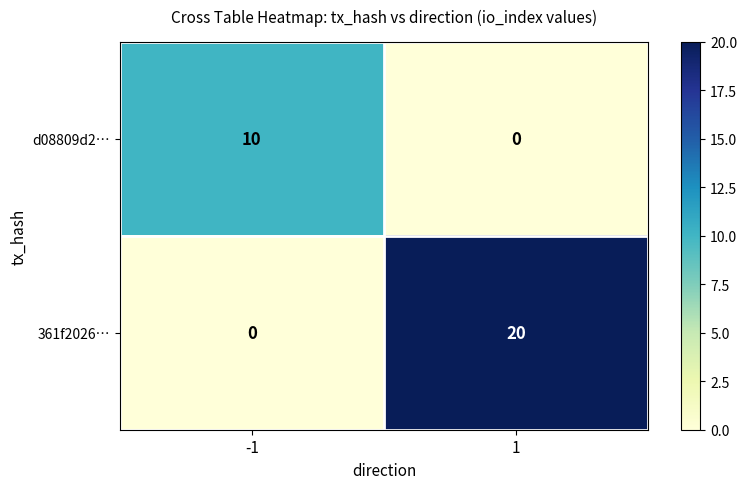

Reading left to right, list all the values displayed in this chart.

d08809d2…: 10	0
361f2026…: 0	20